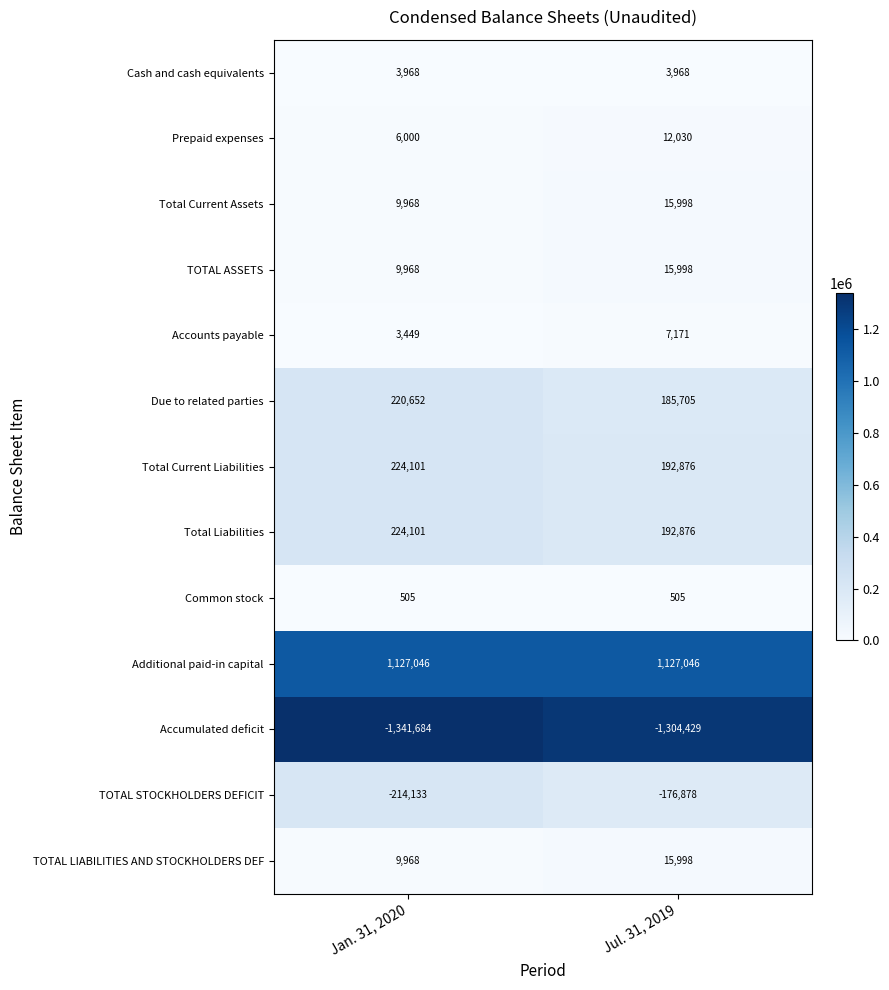

At how many categories does at least one series exceed 504563?

2